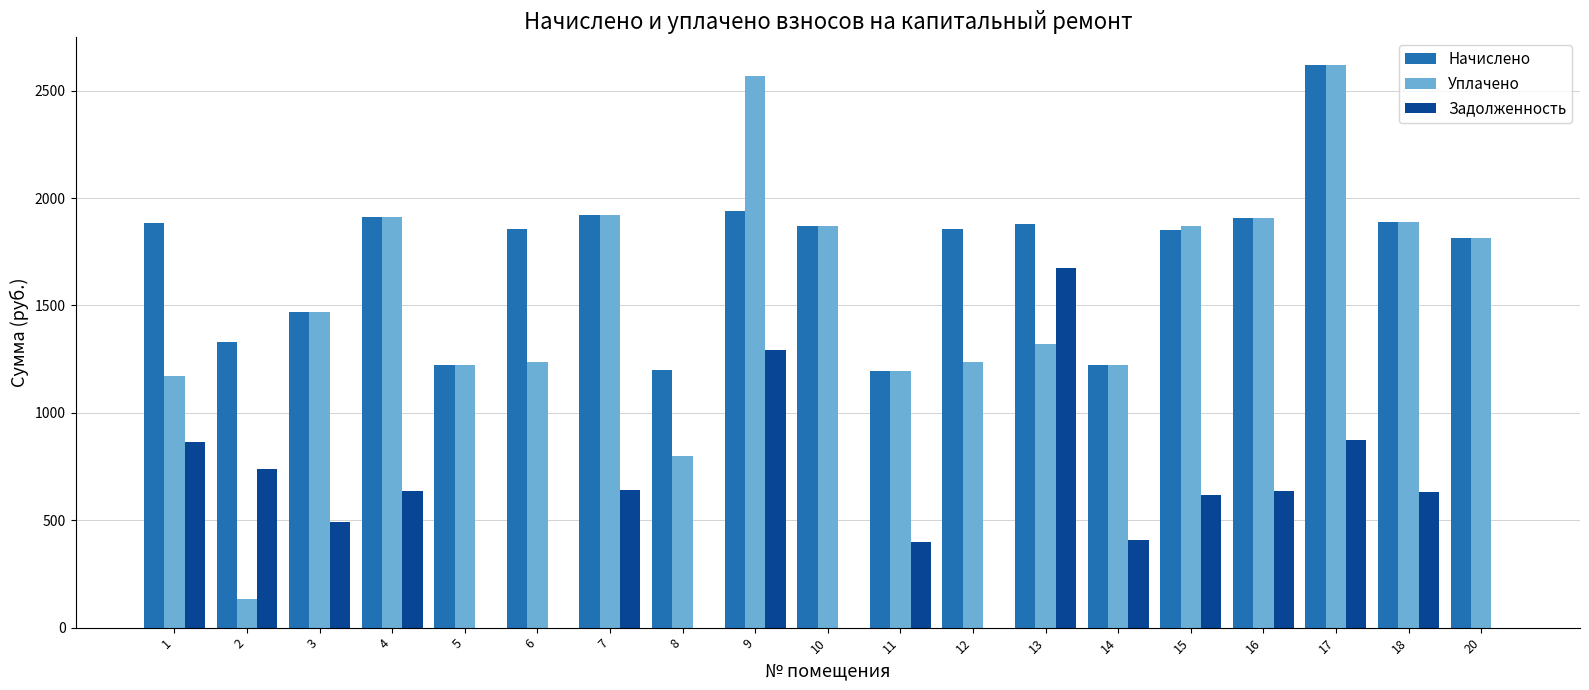

At which label does Задолженность first exceed 616?

1